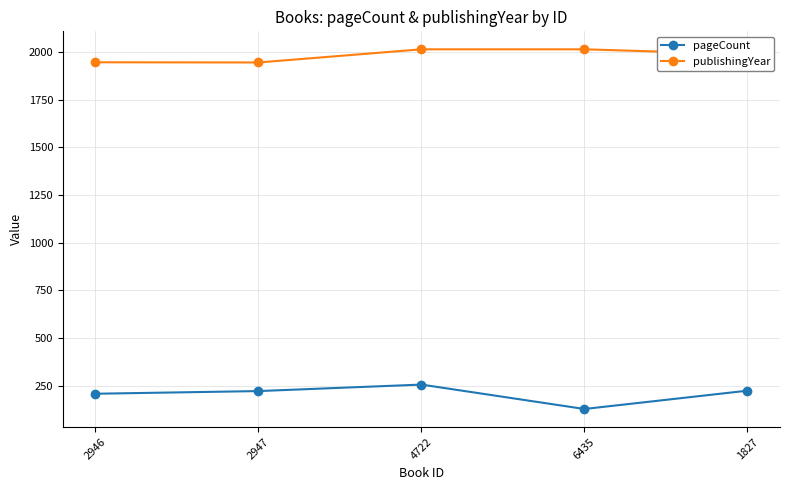

True or false: publishingYear and pageCount cross at least once.

False